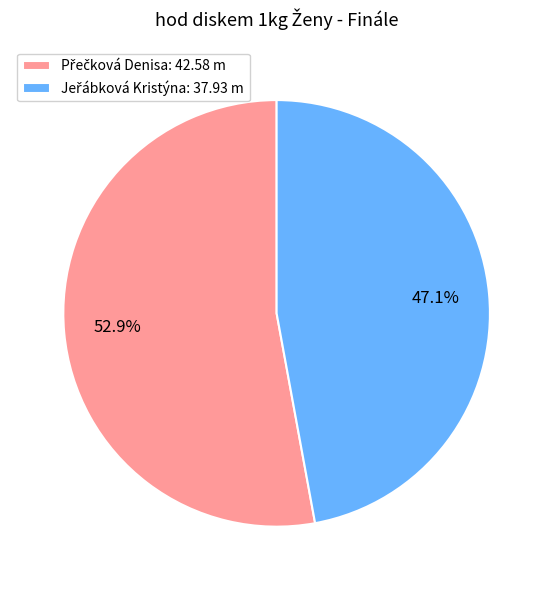

Is there any slice that represents more than half of the pie?

Yes